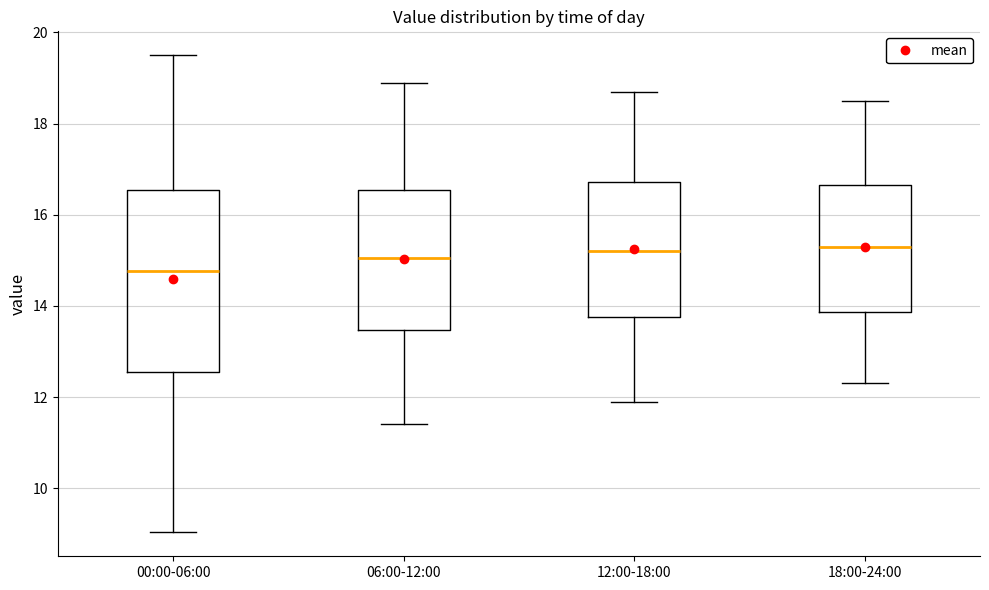

Comparing the boxes themselves (not the whiskers), which one is the tallest?

00:00-06:00